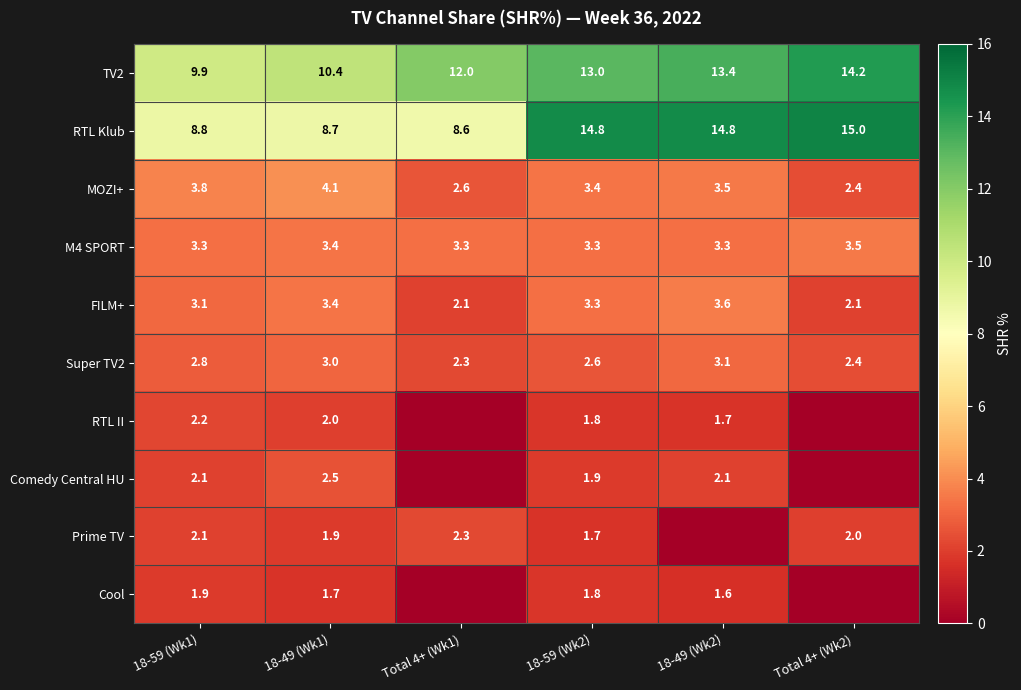

True or false: MOZI+ has a value of 3.4 at 18-59 (Wk2).

True